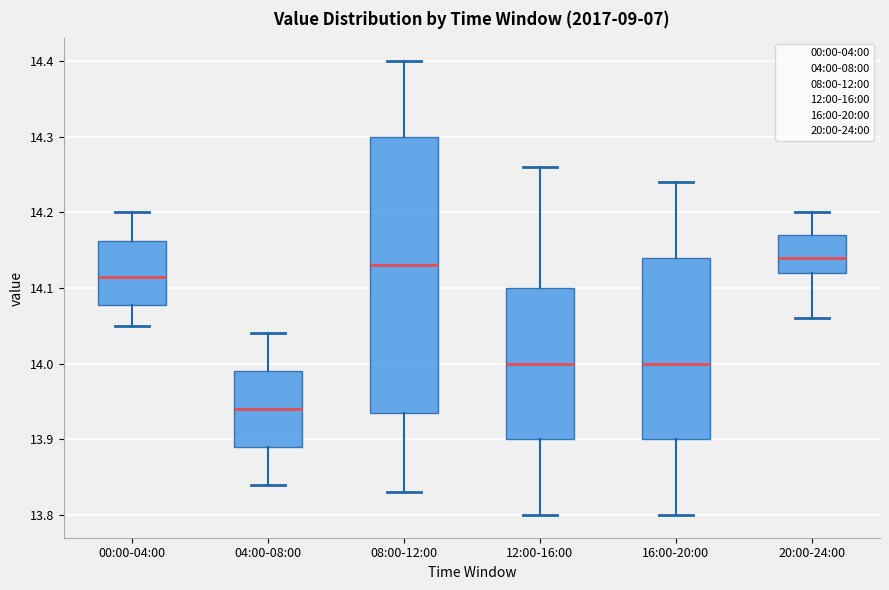

Where is the lower edge of the box for 08:00-12:00 on the y-axis? The values are not printed on the chart, so give them approximately, as read against the axis.

13.94